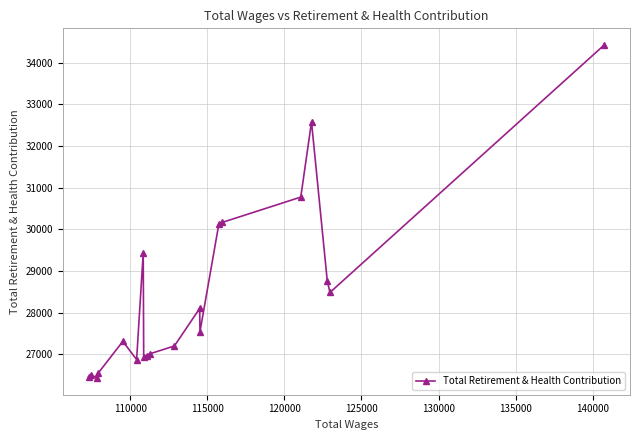

Does the chart display data point markers on the line(s)?

Yes